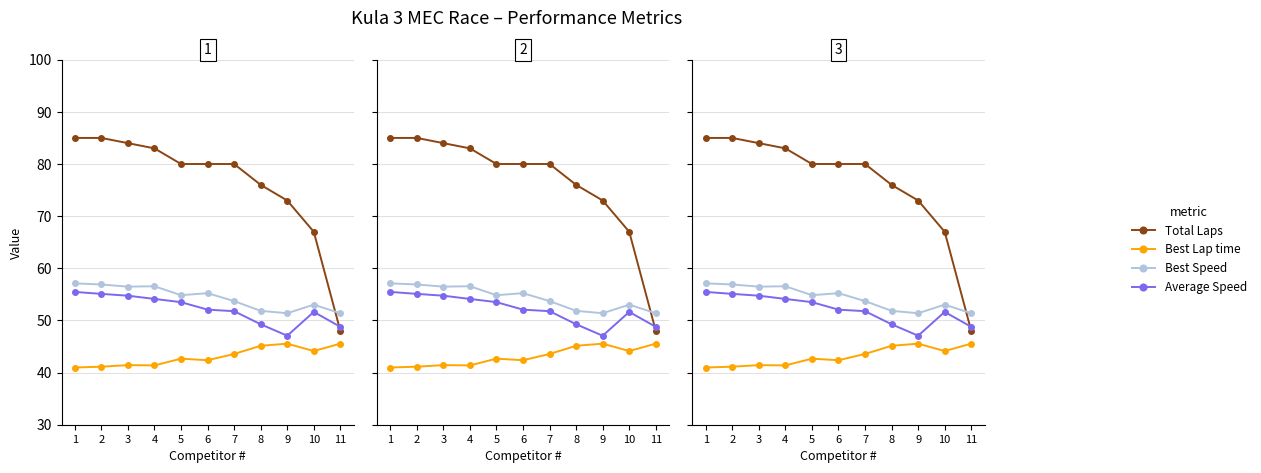

Reading left to right, extract all data points from this chart.

Total Laps: 1=85.0	2=85.0	3=84.0	4=83.0	5=80.0	6=80.0	7=80.0	8=76.0	9=73.0	10=67.0	11=48.0
Best Lap time: 1=41.0	2=41.1	3=41.4	4=41.4	5=42.7	6=42.4	7=43.6	8=45.1	9=45.5	10=44.1	11=45.5
Best Speed: 1=57.1	2=56.9	3=56.5	4=56.6	5=54.8	6=55.2	7=53.7	8=51.8	9=51.4	10=53.0	11=51.4
Average Speed: 1=55.5	2=55.1	3=54.7	4=54.1	5=53.5	6=52.1	7=51.8	8=49.3	9=47.1	10=51.6	11=48.8